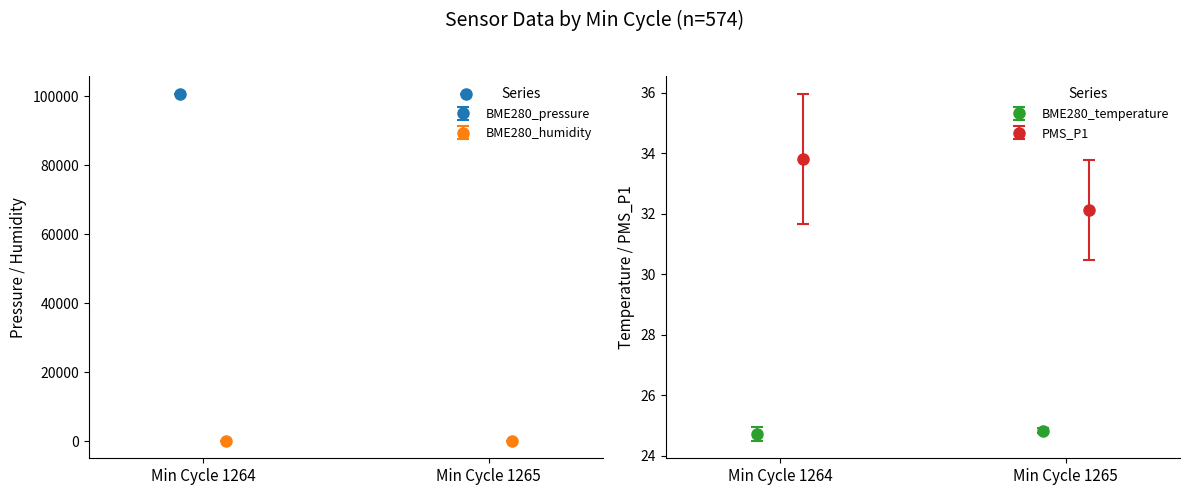

What is the average value of the BME280_humidity series?

50.7